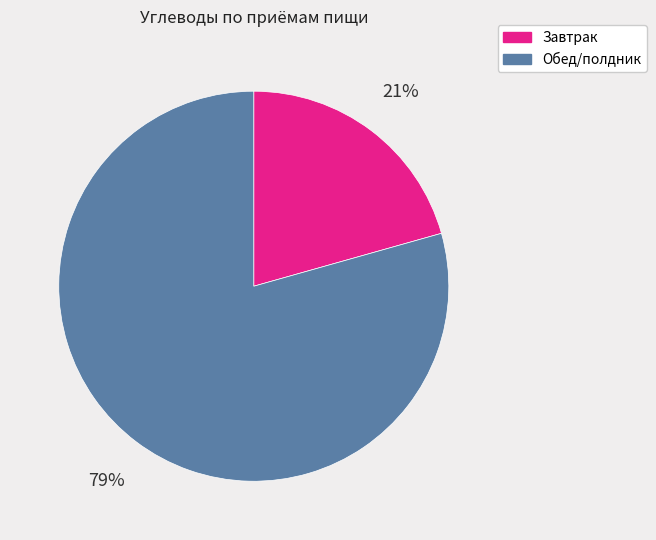

Does any single category account for the majority?

Yes